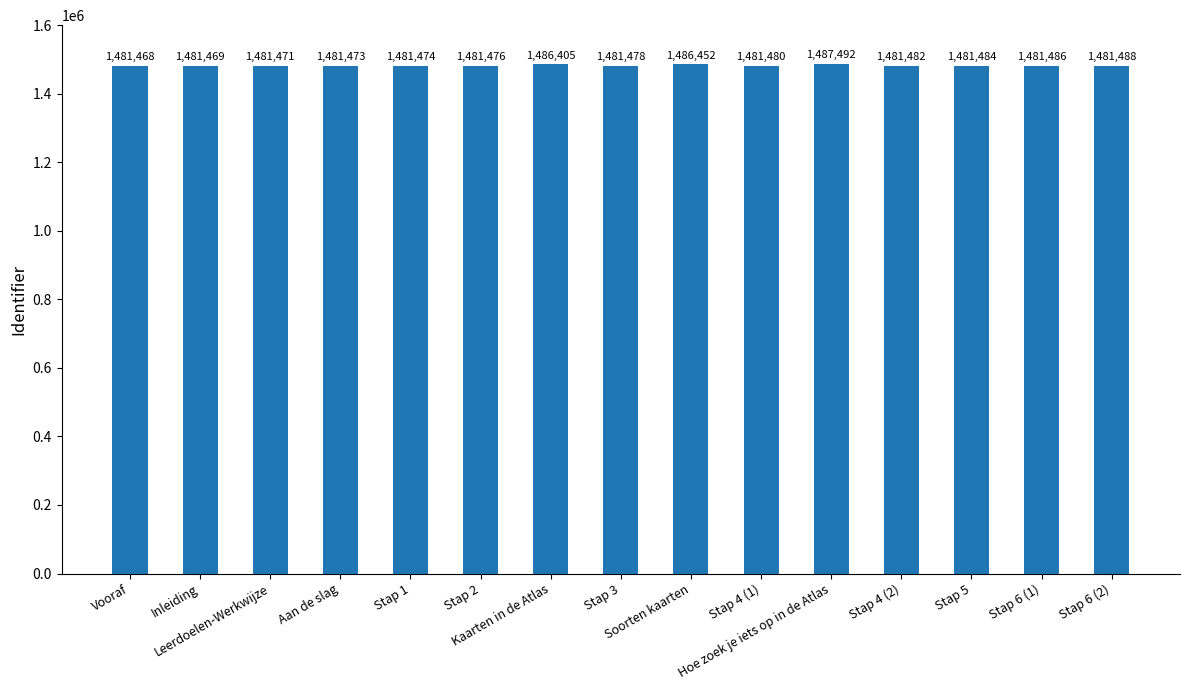

What is the sum of all values?

22238078